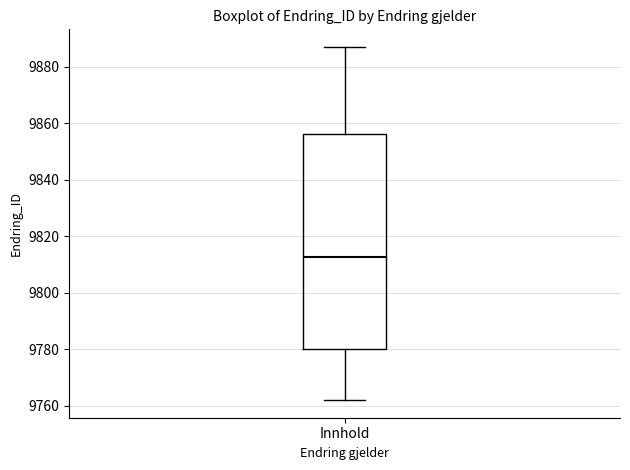

Read this box plot against the y-axis: the position of the median line, the range covered by the box, and the ends of both whiskers. The values are not printed on the chart, so give them approximately, as read against the axis.

median 9812, box 9780 to 9856, whiskers 9762 to 9888